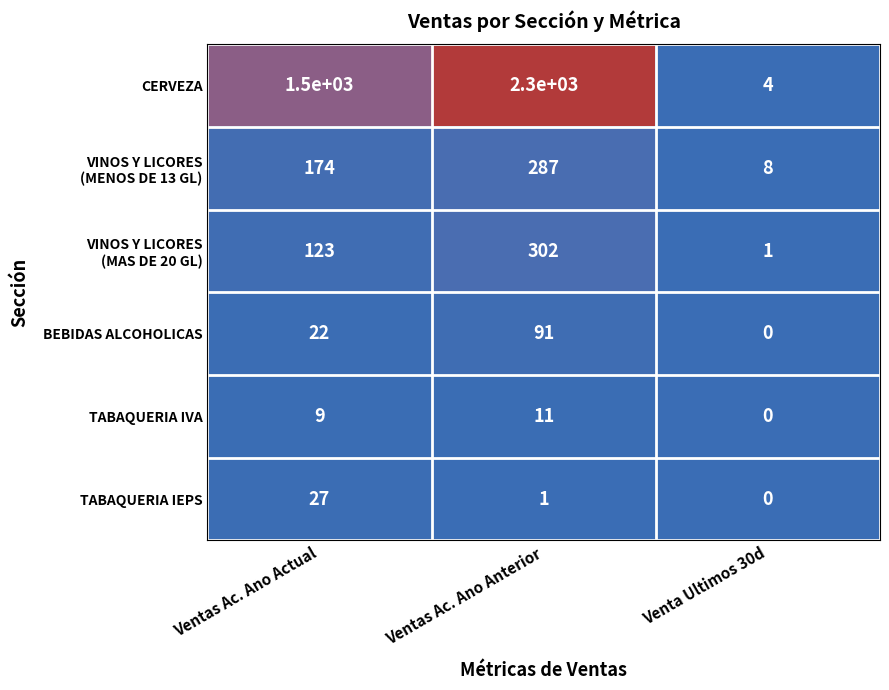

Which series changed the most between Ventas Ac. Ano Anterior and Venta Ultimos 30d?

CERVEZA